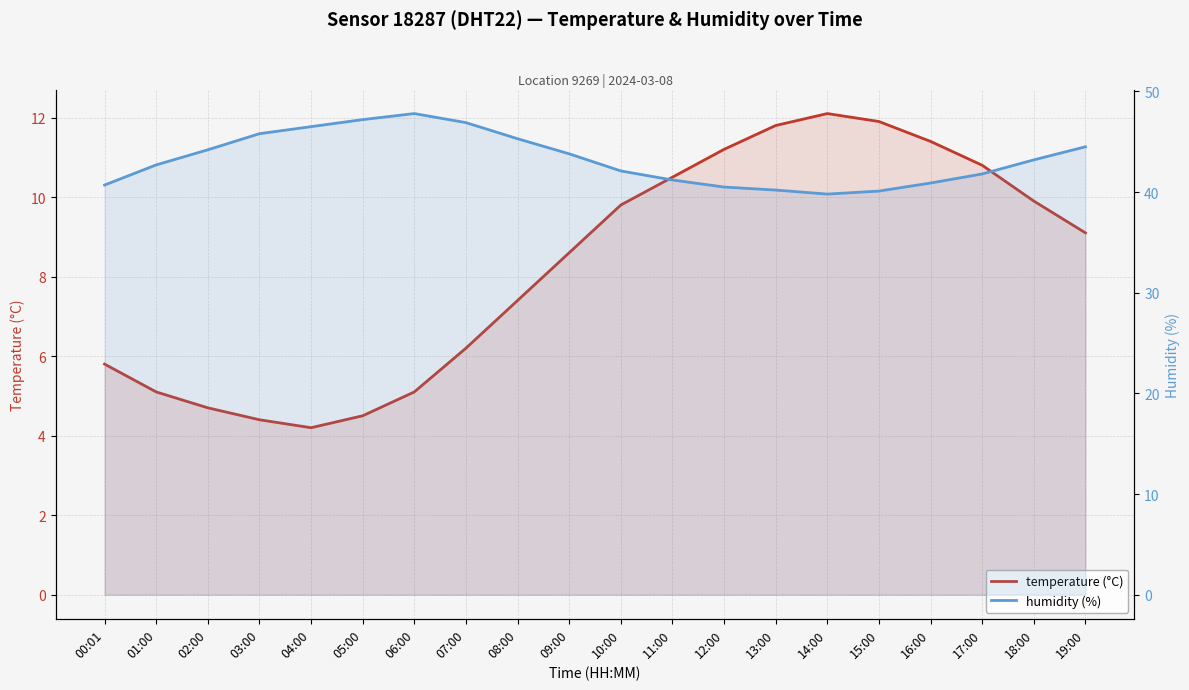

What is the minimum value for temperature (°C)?

4.2